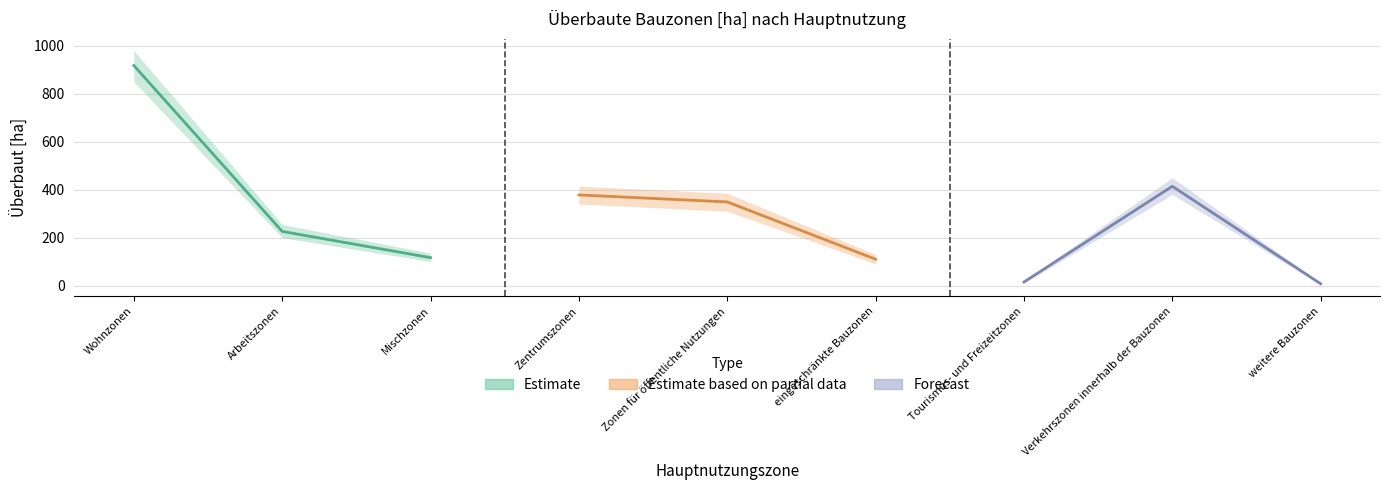

Which has a higher value, Mischzonen or Verkehrszonen innerhalb der Bauzonen?

Verkehrszonen innerhalb der Bauzonen